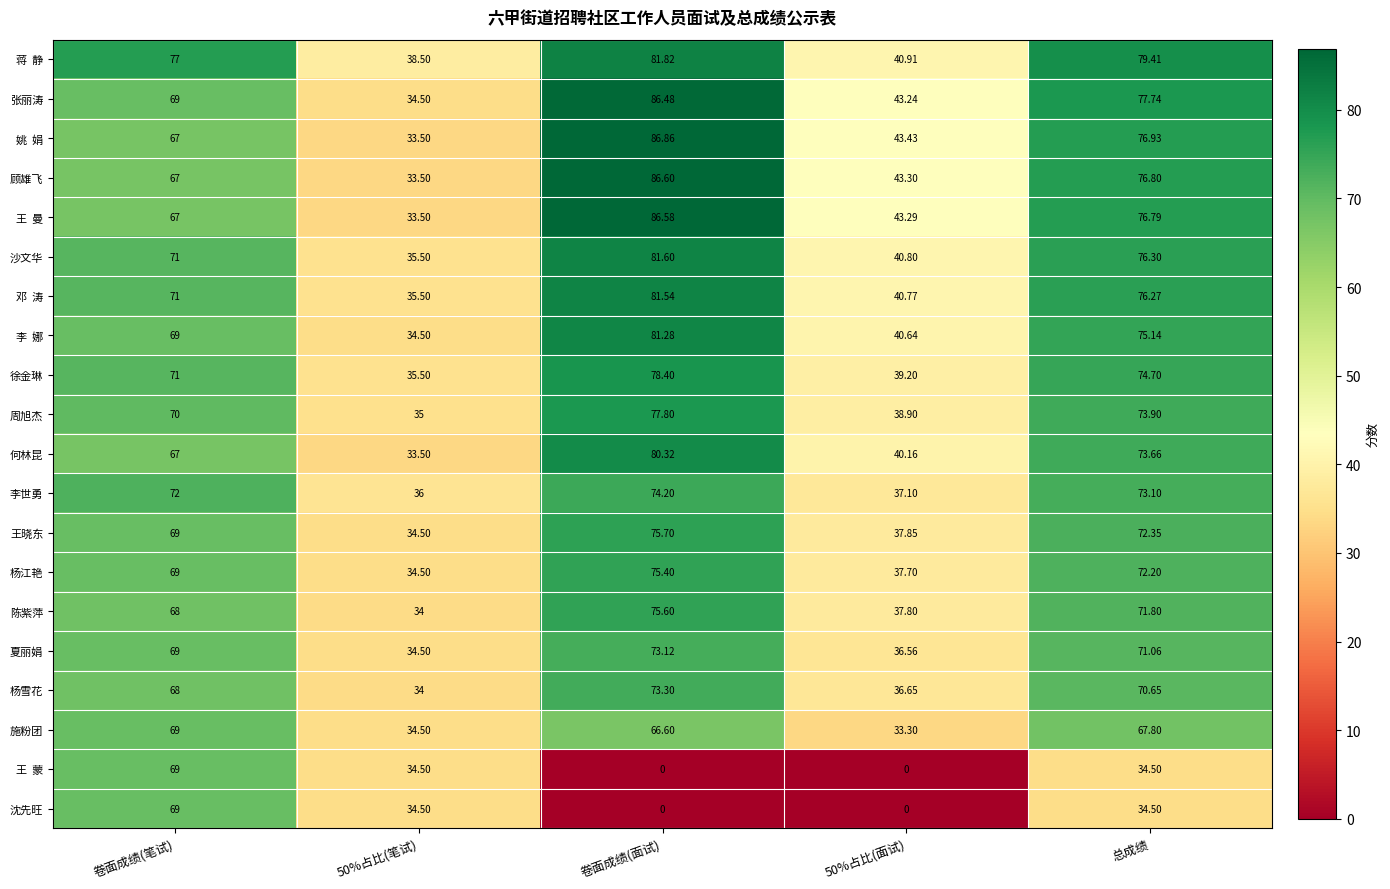

Which label corresponds to the largest value in the chart?

卷面成绩(面试)